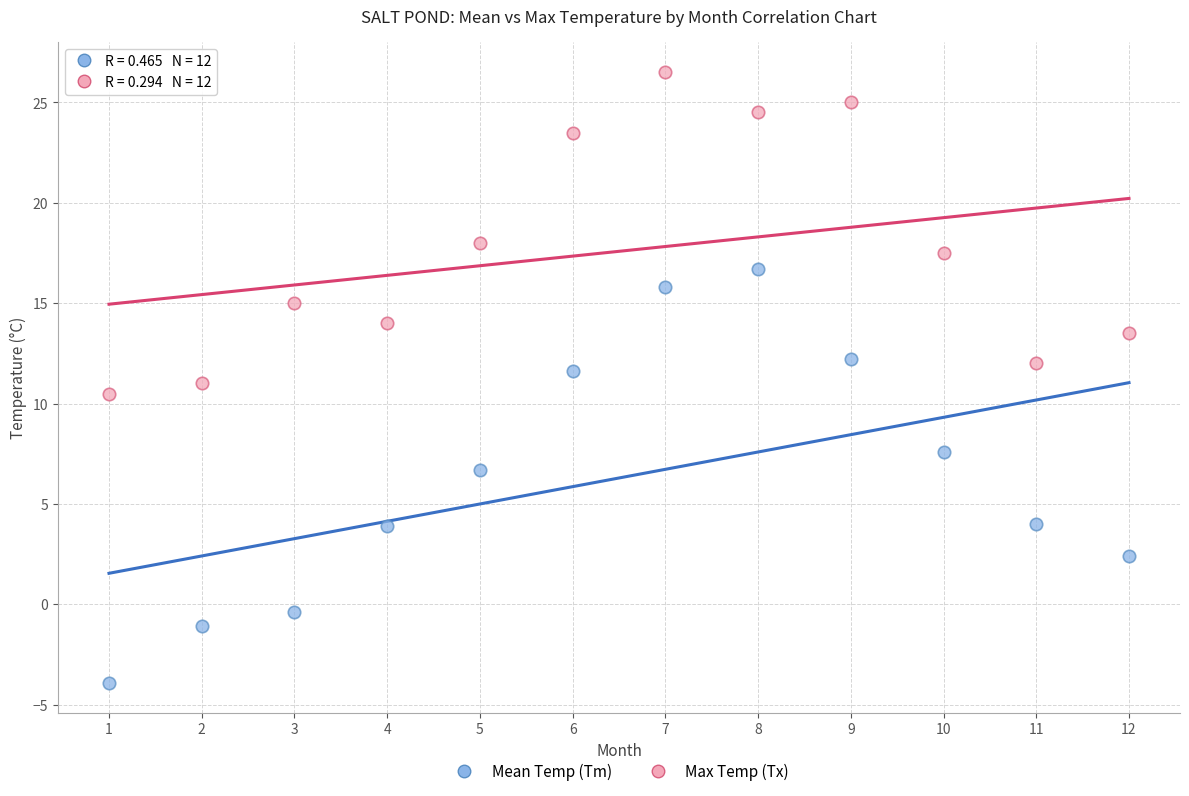

Which series contains the lowest Y value?

Mean Temp (Tm)